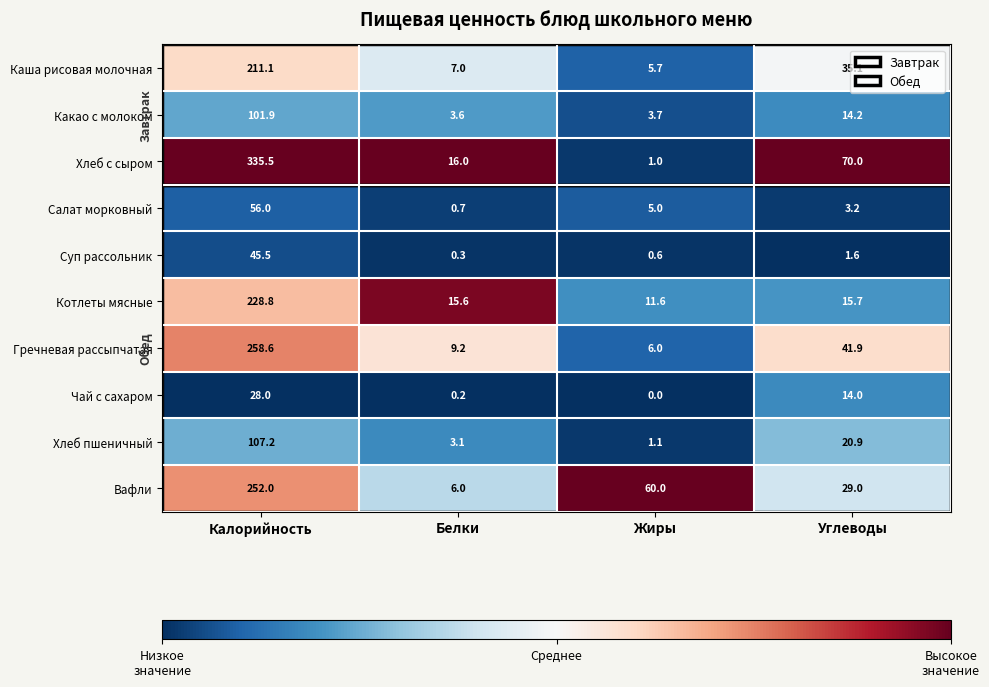

At which label does Вафли reach its minimum?

Белки